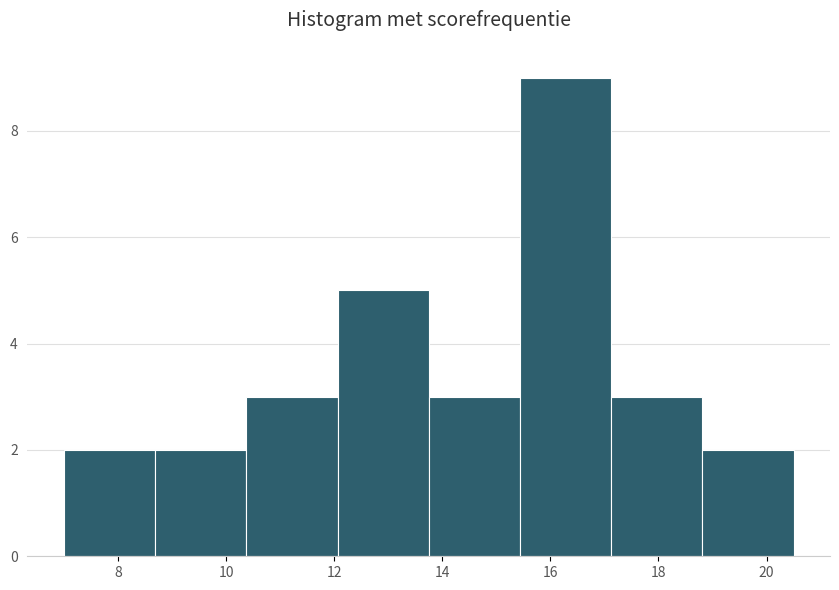

Reading left to right, transcribe this chart: for each bar, give the range it covers on the x-axis and its height. Neither the bar edges nor the heights are printed on the chart, so give them approximately, as read against the axes.

7.0 to 8.6: 2
8.6 to 10.4: 2
10.4 to 12.0: 3
12.0 to 13.8: 5
13.8 to 15.4: 3
15.4 to 17.2: 9
17.2 to 18.8: 3
18.8 to 20.6: 2